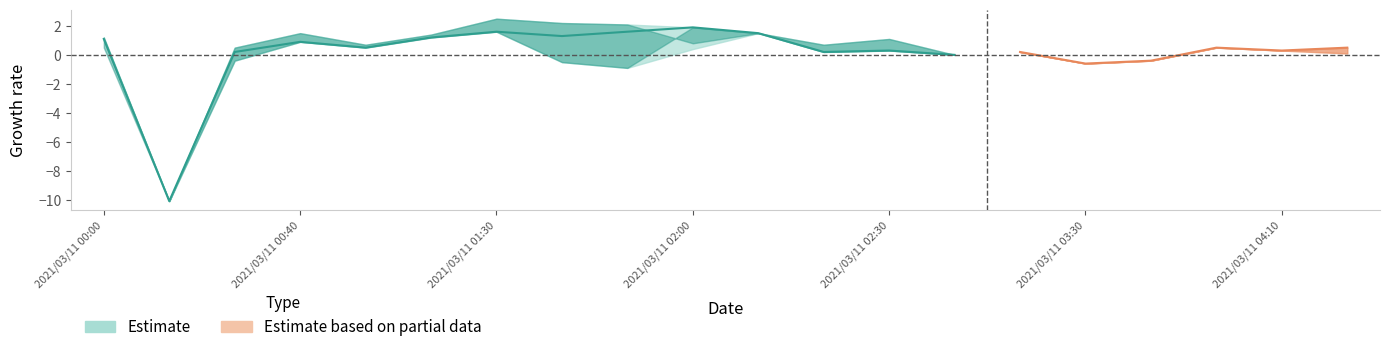

Count the number of categories in the chart.

20